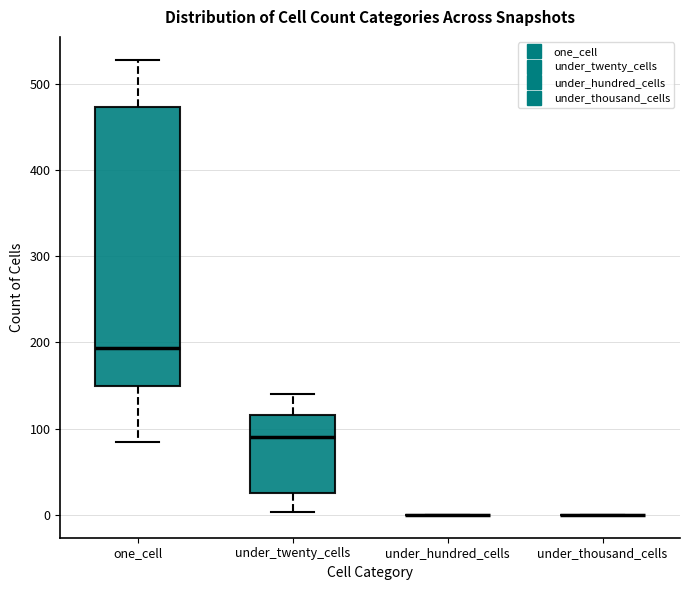

Reading left to right, transcribe this box plot: for each box, give where its median line is, the range the box spans, and where its two whiskers end, as read against the y-axis. The values are not printed on the chart, so give them approximately, as read against the axis.

one_cell: median 190, box 150 to 470, whiskers 90 to 530
under_twenty_cells: median 90, box 30 to 120, whiskers 0 to 140
under_hundred_cells: box collapsed to a line at 0, whiskers 0 to 0
under_thousand_cells: box collapsed to a line at 0, whiskers 0 to 0